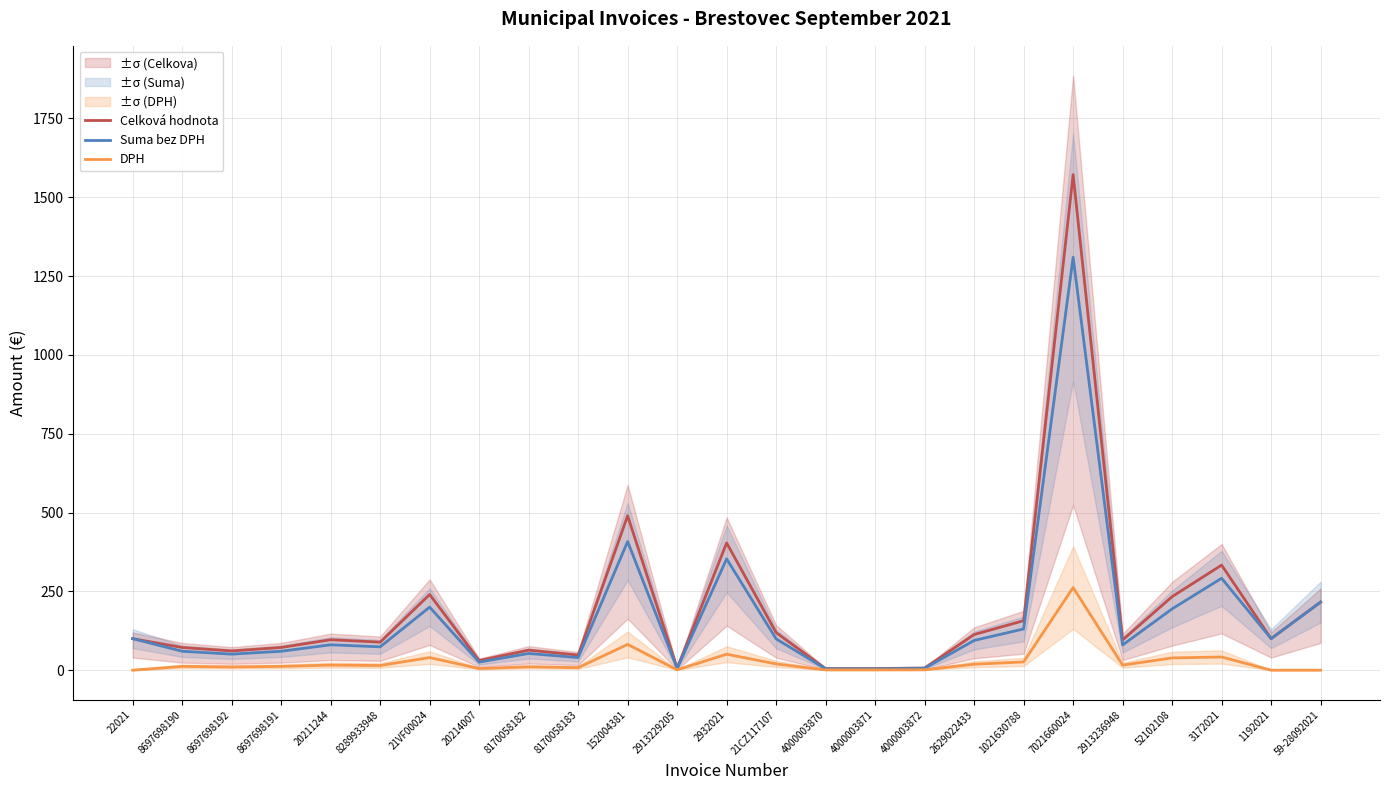

Rank the series by their maximum value, from lowest to highest.

DPH, Suma bez DPH, Celková hodnota